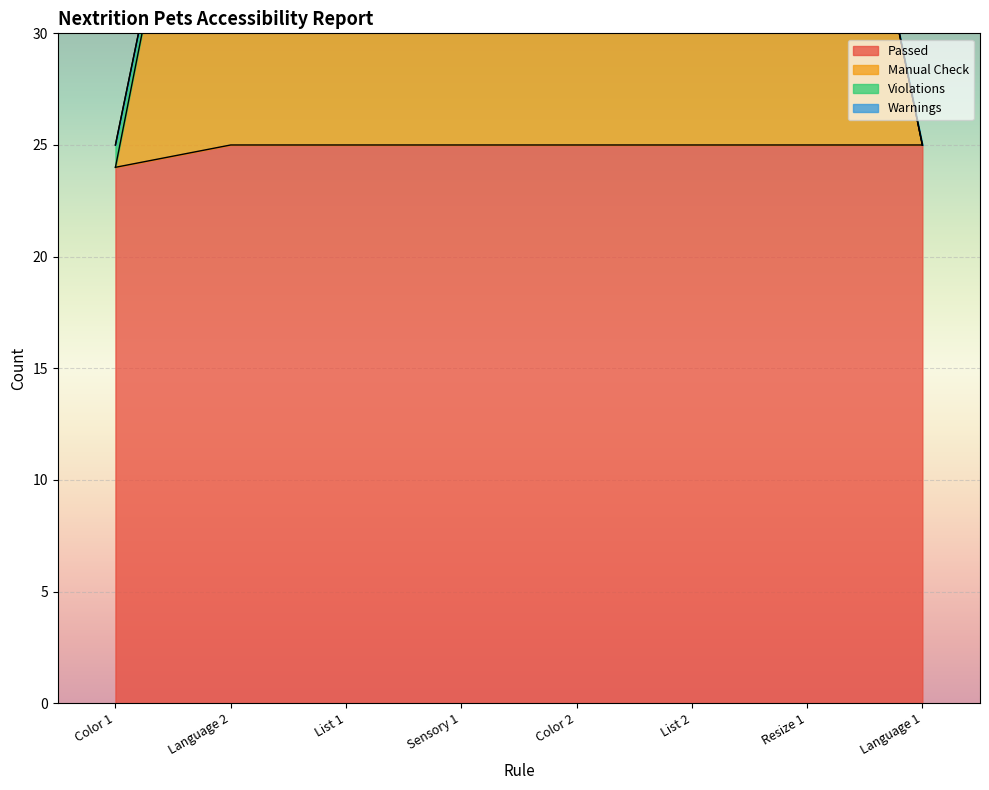

What is the sum of the Passed values at Color 2 and Resize 1?

50